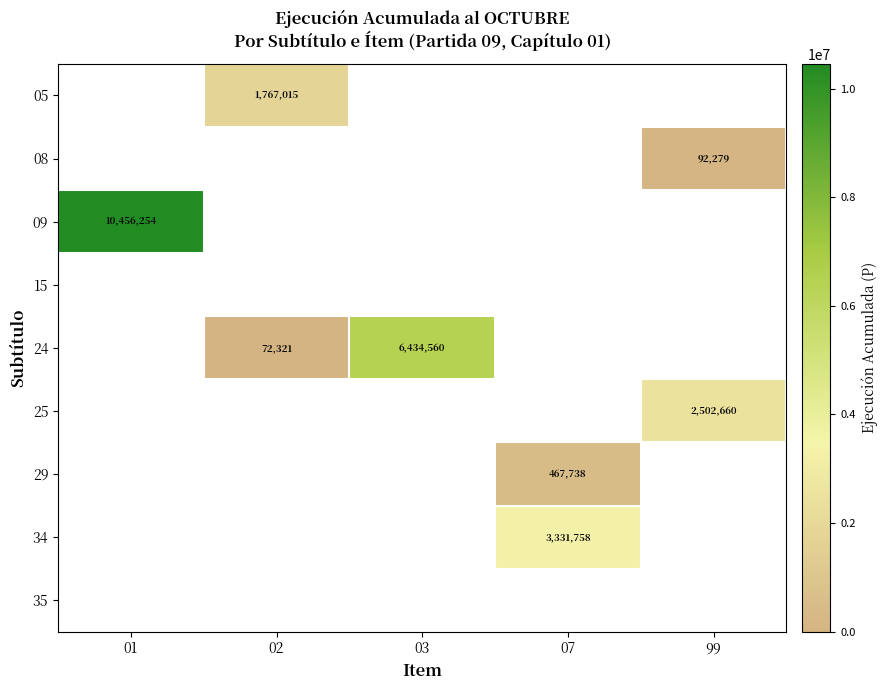

The 34 series shows 1658661 at 07. True or false?

False